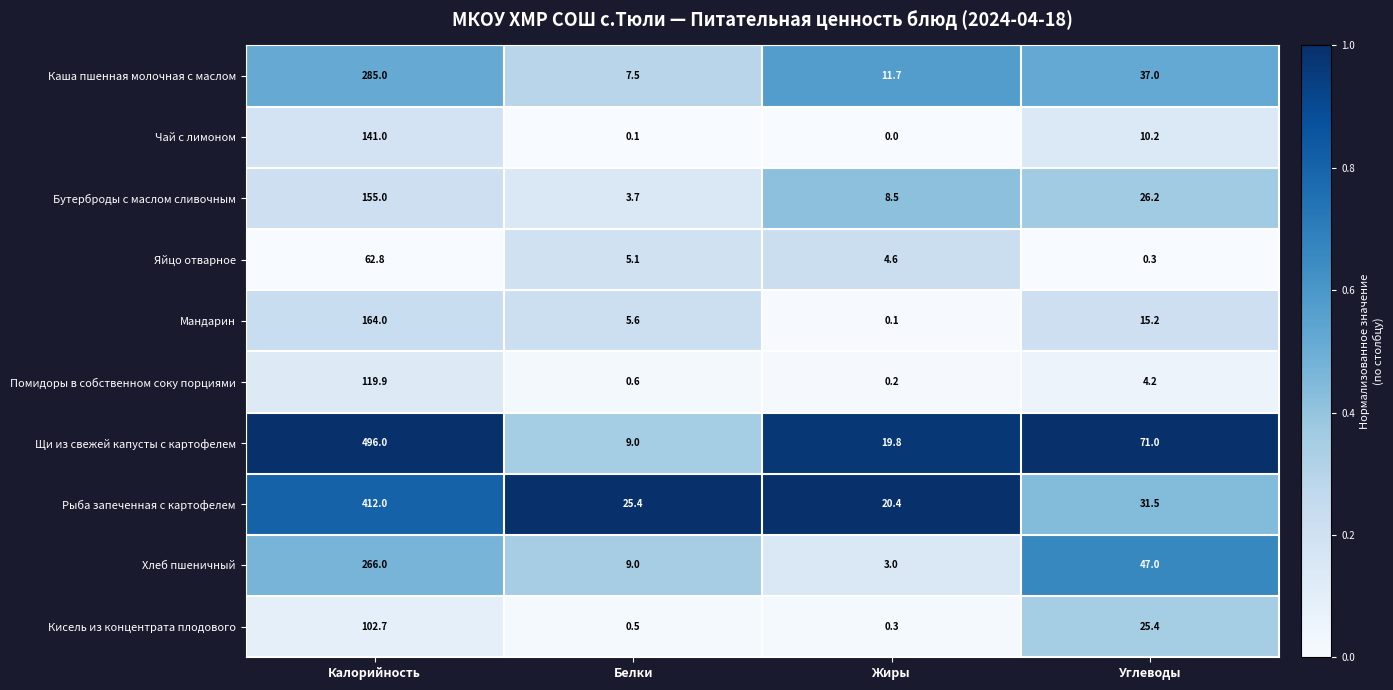

True or false: Хлеб пшеничный has a value of 5.3 at Жиры.

False